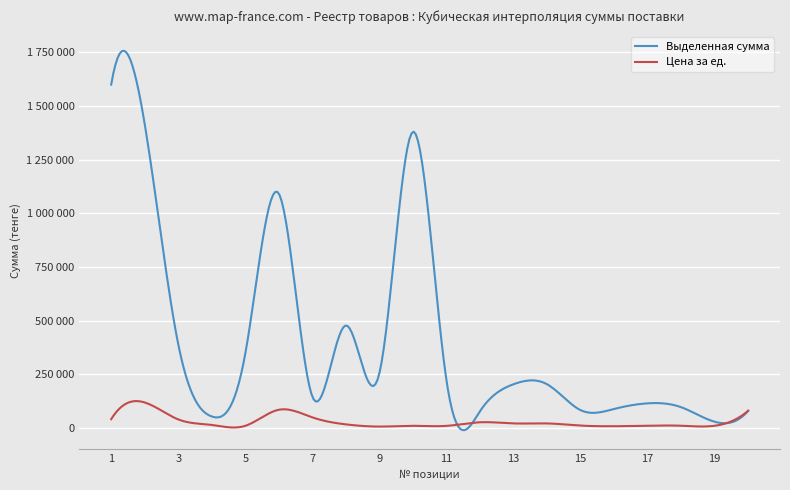

Does the chart display data point markers on the line(s)?

No